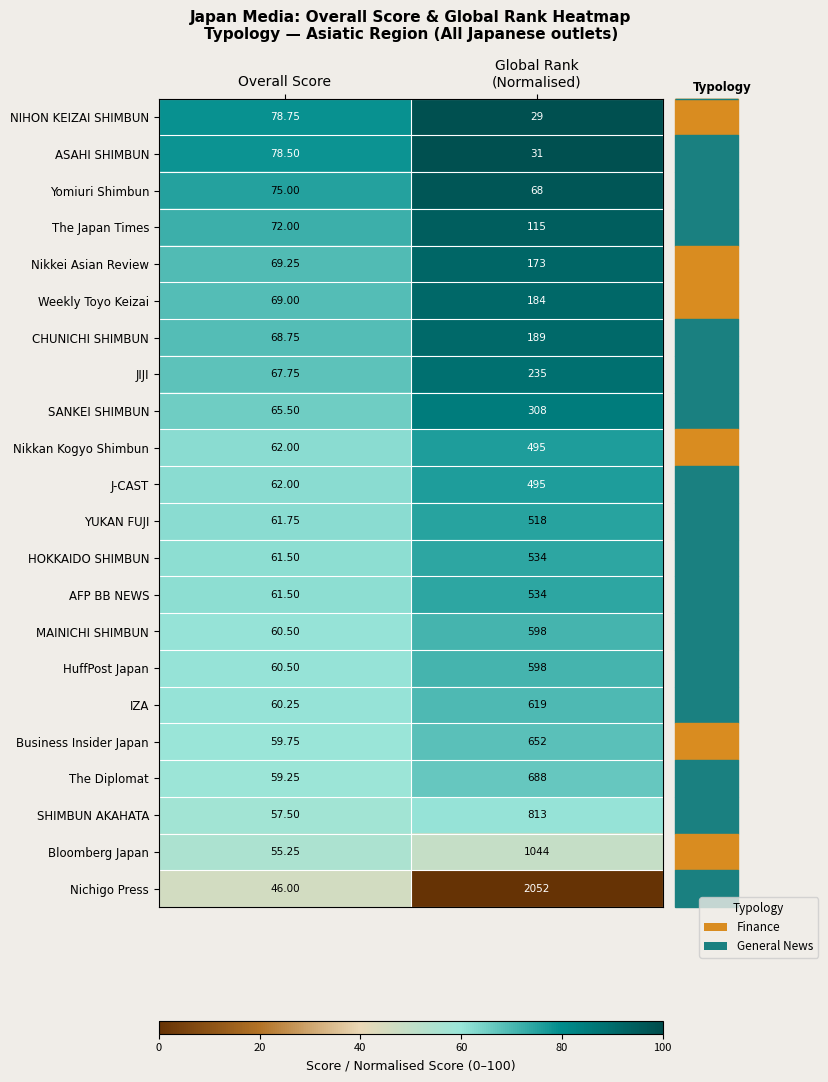

Where is Weekly Toyo Keizai nearest to the value 126?

Overall Score